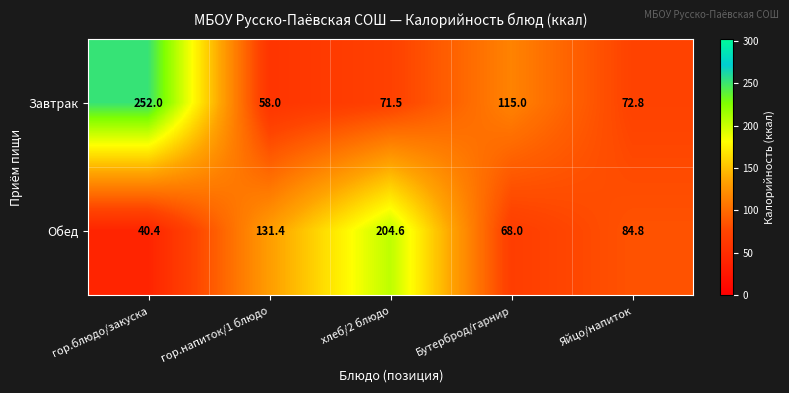

What is the lowest value of the Обед series?

40.4